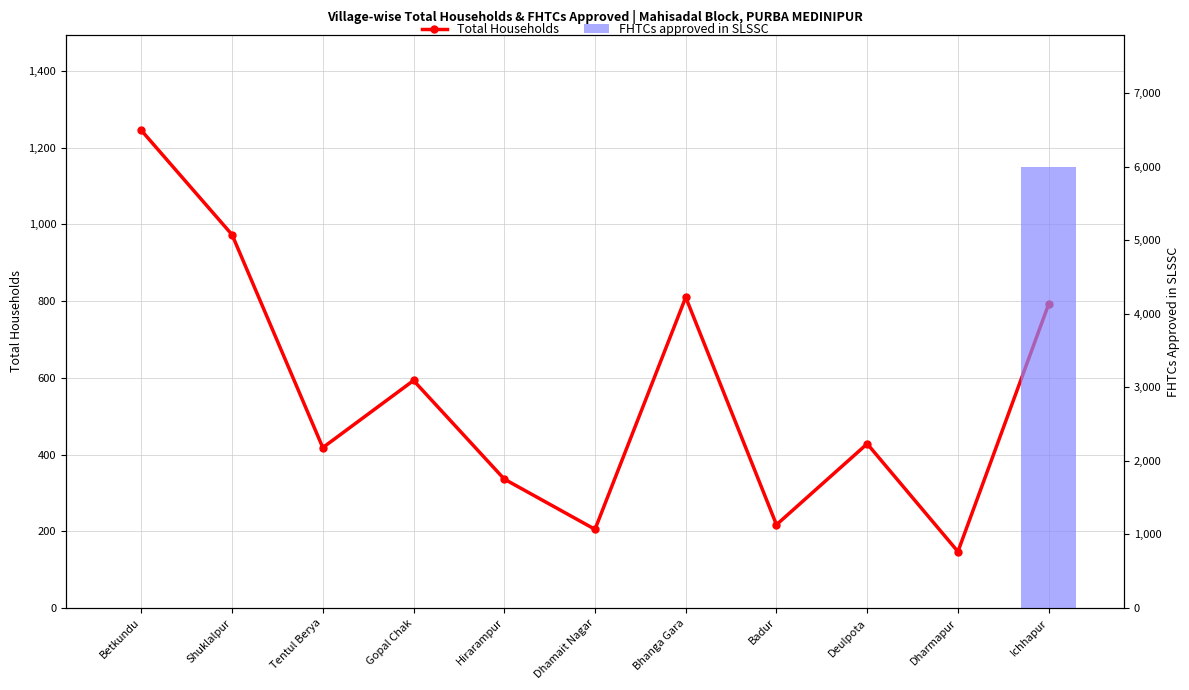

Count the number of categories in the chart.

11